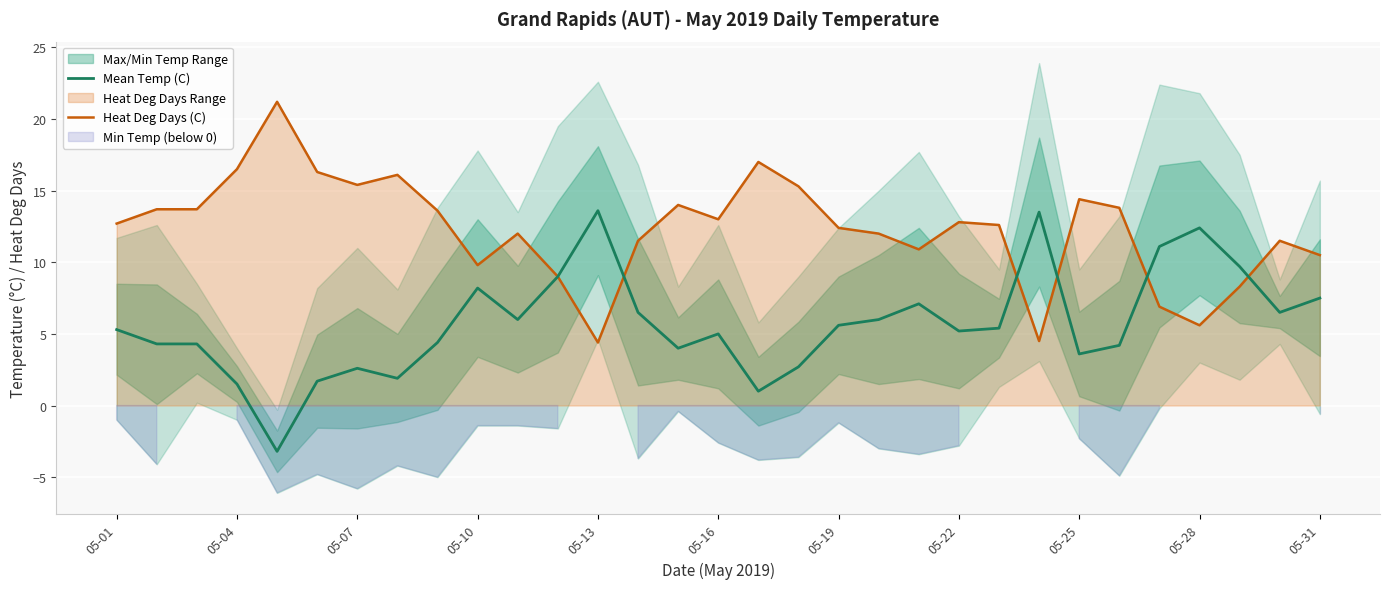

What is the value of the Heat Deg Days (C) point at the 6th from the left?

16.3